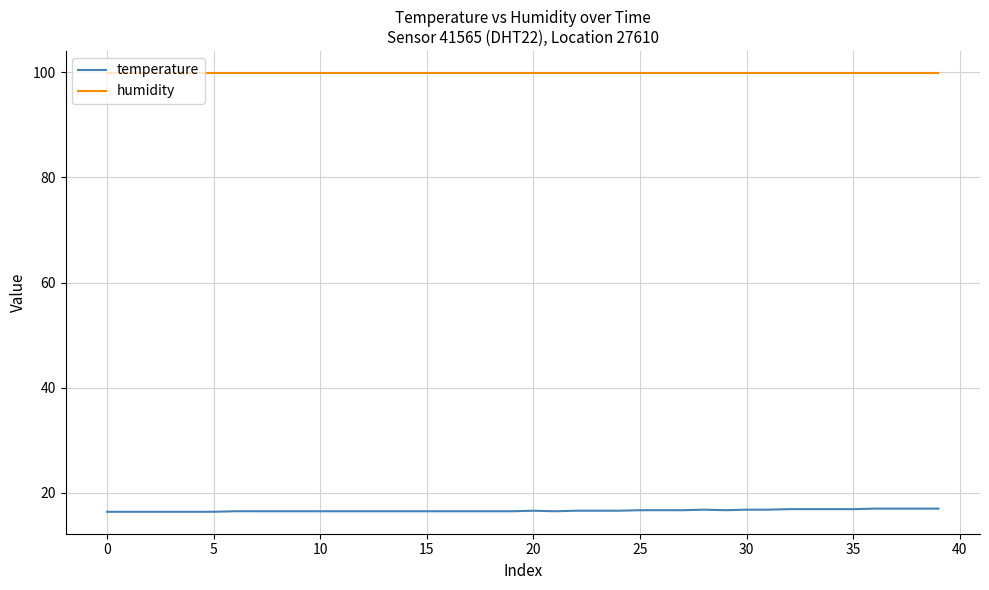

What is the smallest value displayed?

16.4